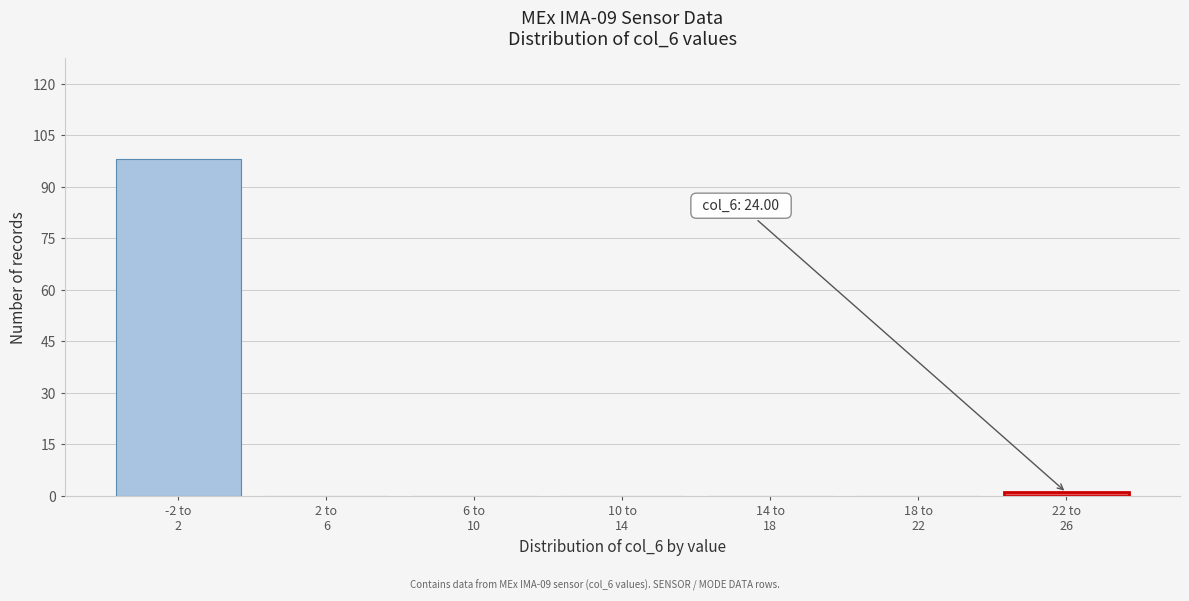

What is the maximum value shown in the chart?

98